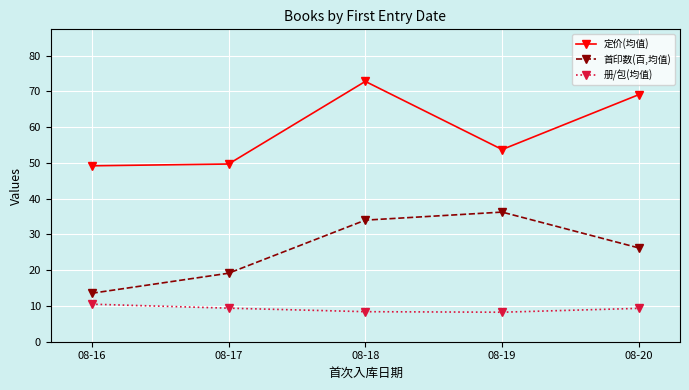

What is the sum of the 定价(均值) values at 08-20 and 08-18?

141.9